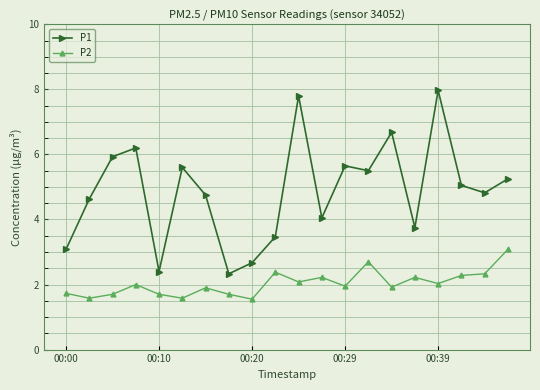

Which series has the widest spread of values?

P1